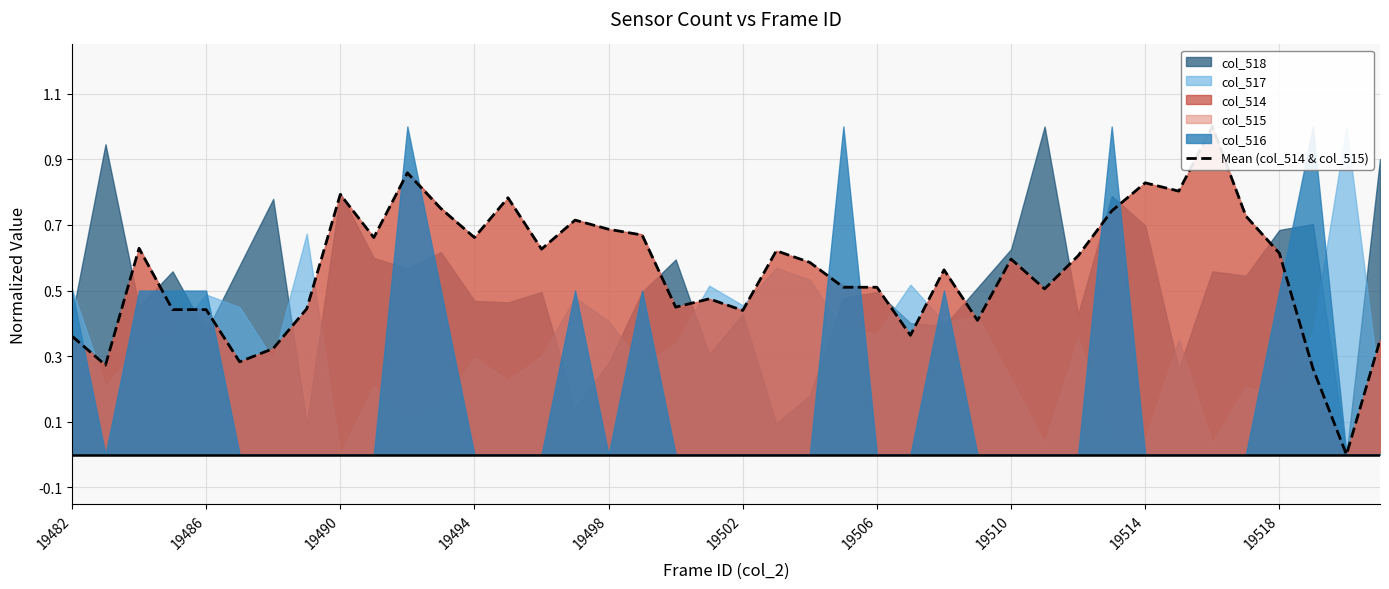

Reading left to right, extract all data points from this chart.

0.4	0.3	0.6	0.4	0.4	0.3	0.3	0.4	0.8	0.7	0.9	0.8	0.7	0.8	0.6	0.7	0.7	0.7	0.4	0.5	0.4	0.6	0.6	0.5	0.5	0.4	0.6	0.4	0.6	0.5	0.6	0.7	0.8	0.8	1.0	0.7	0.6	0.3	0.0	0.3